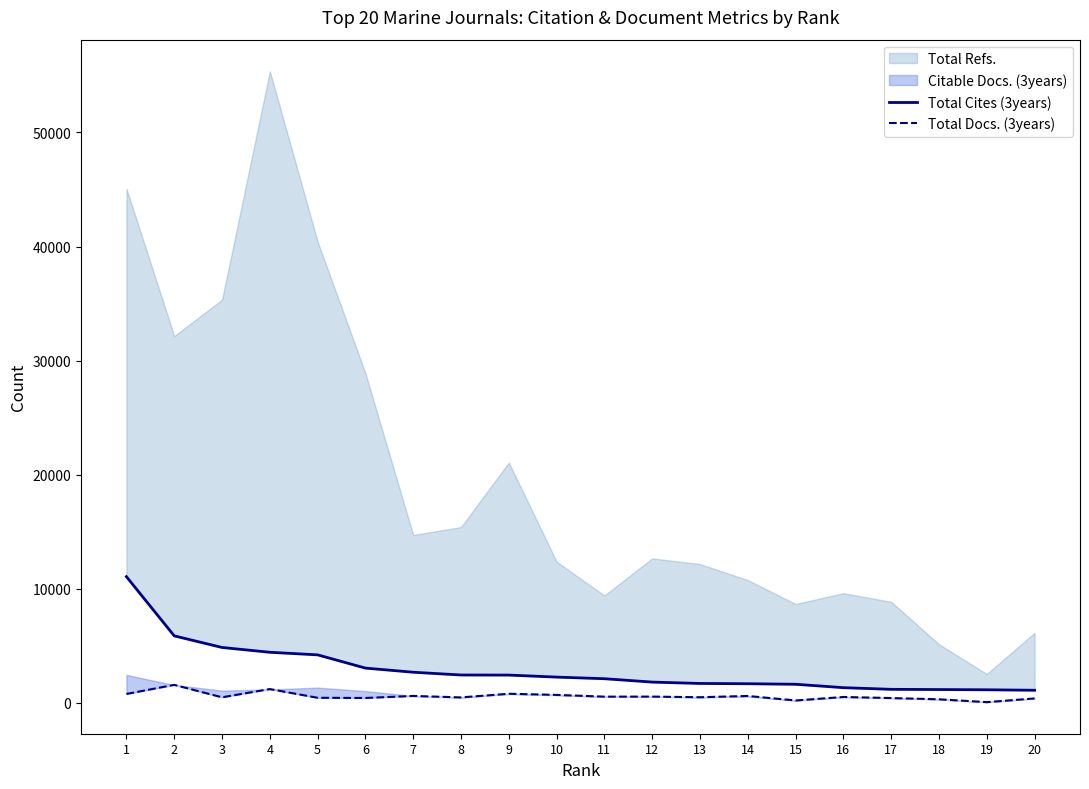

Which label corresponds to the smallest value in the chart?

19